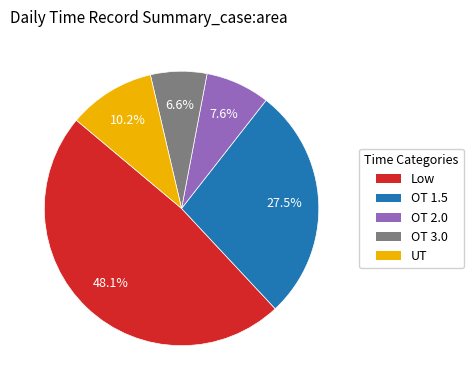

Is there any slice that represents more than half of the pie?

No